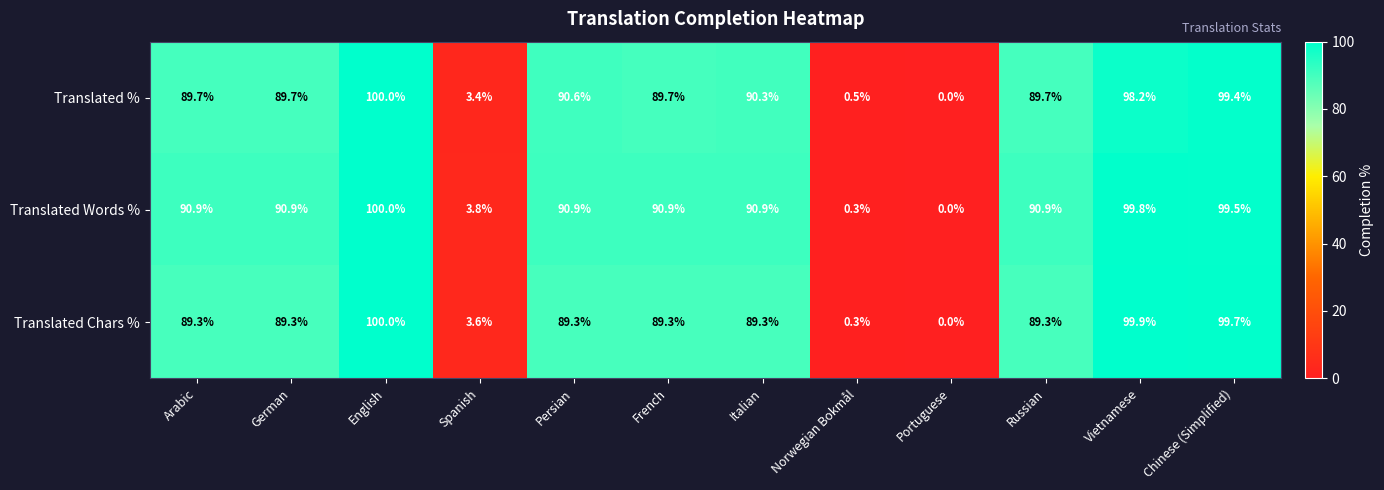

The Translated Words % series shows 90.9 at German. True or false?

True